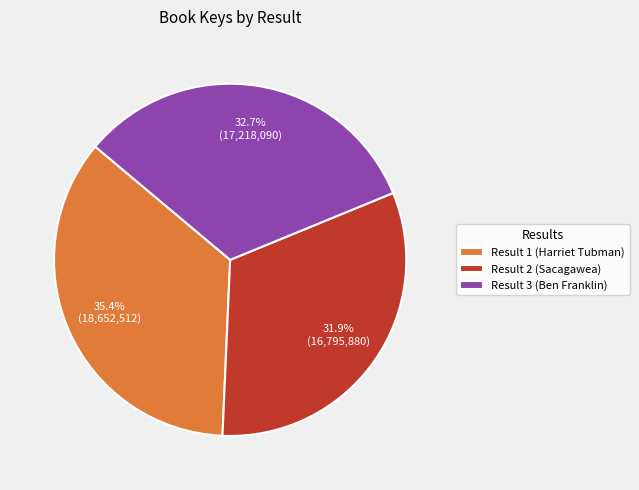

Is the sum of Result 2 (Sacagawea) and Result 3 (Ben Franklin) greater than half?

Yes